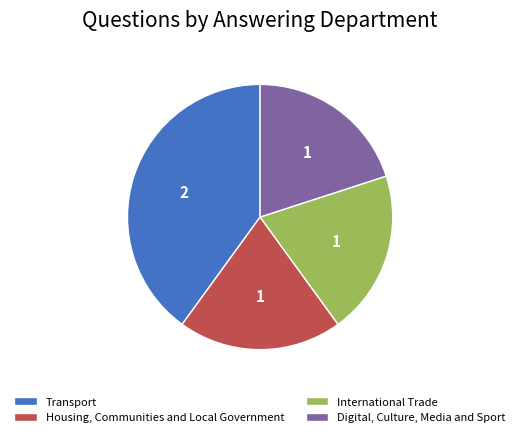

Does International Trade represent more than half of the total?

No